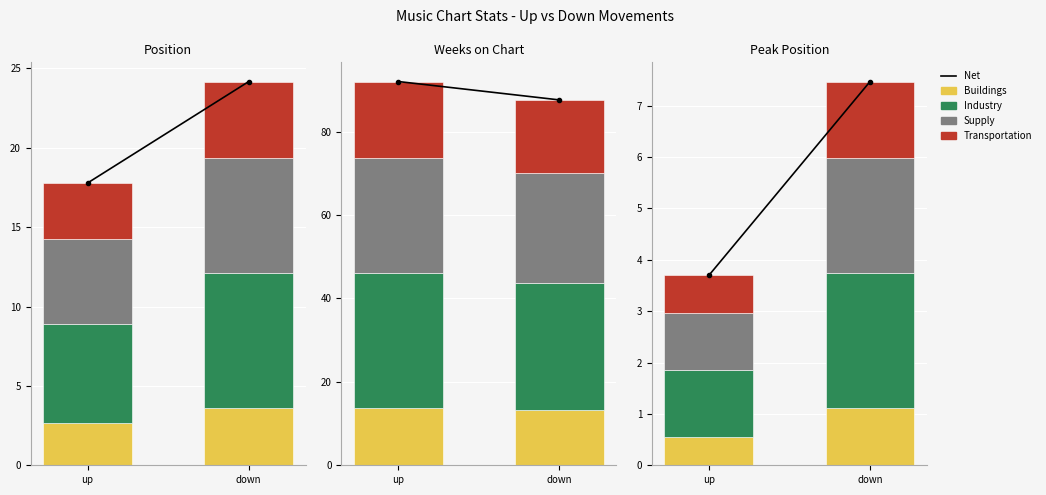

Between down and up, which is larger?

down